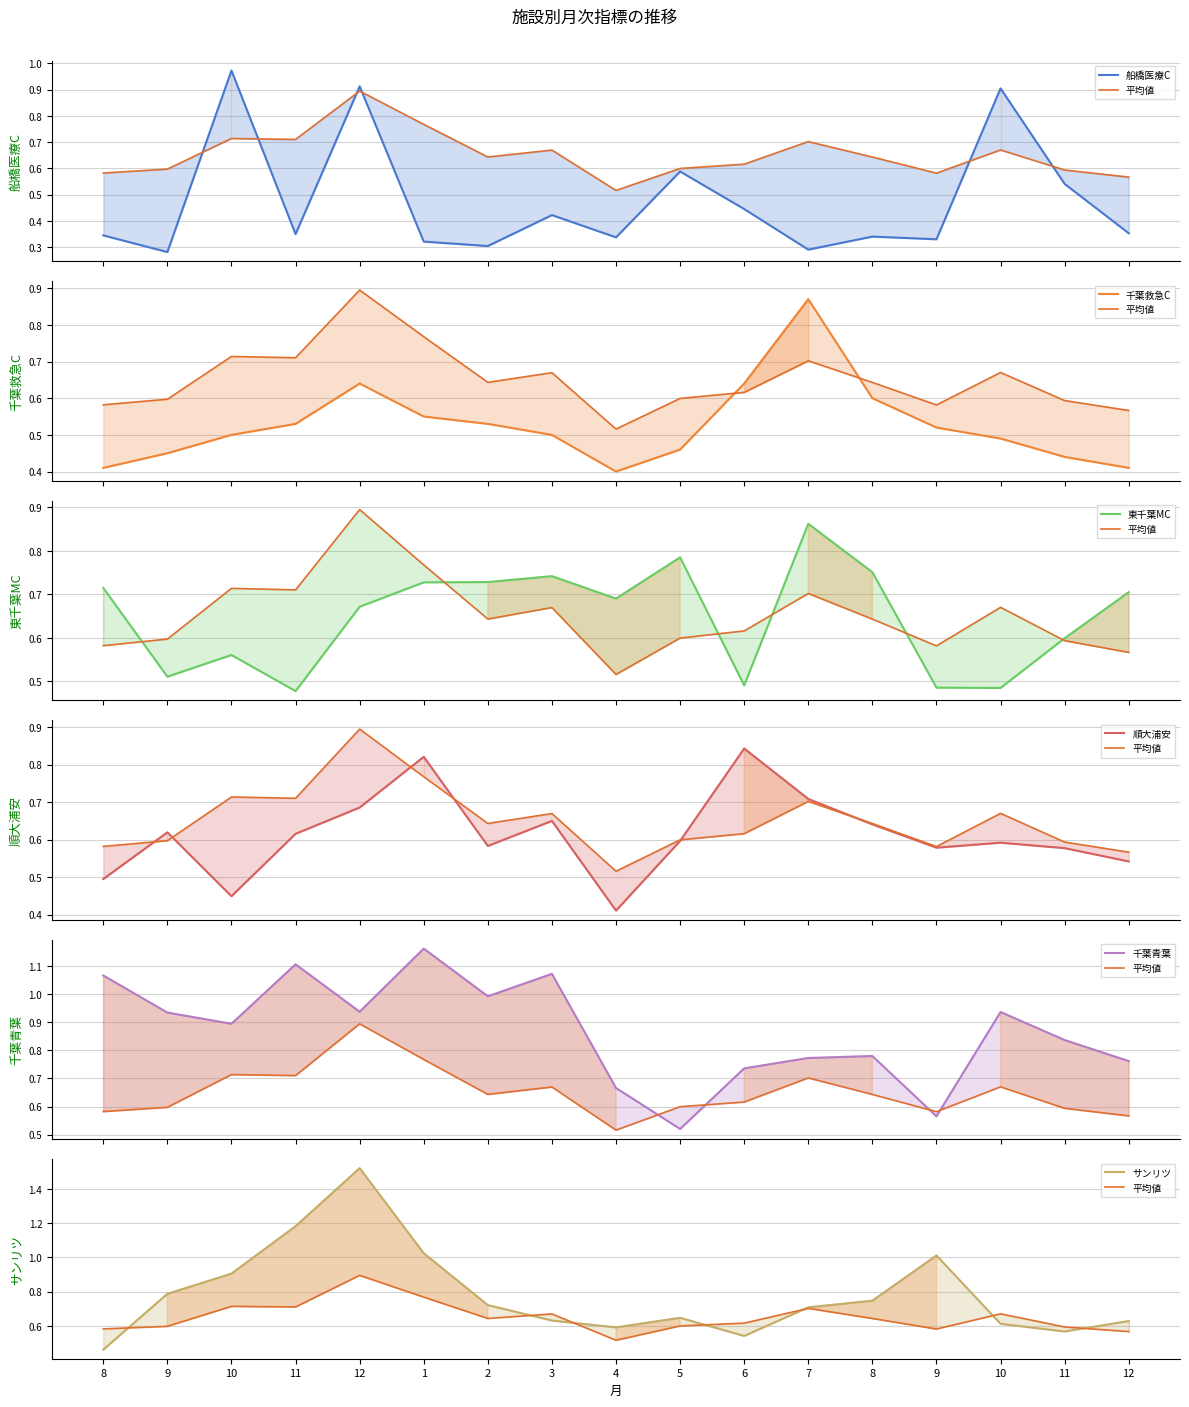

Count the number of data series in this chart.

6